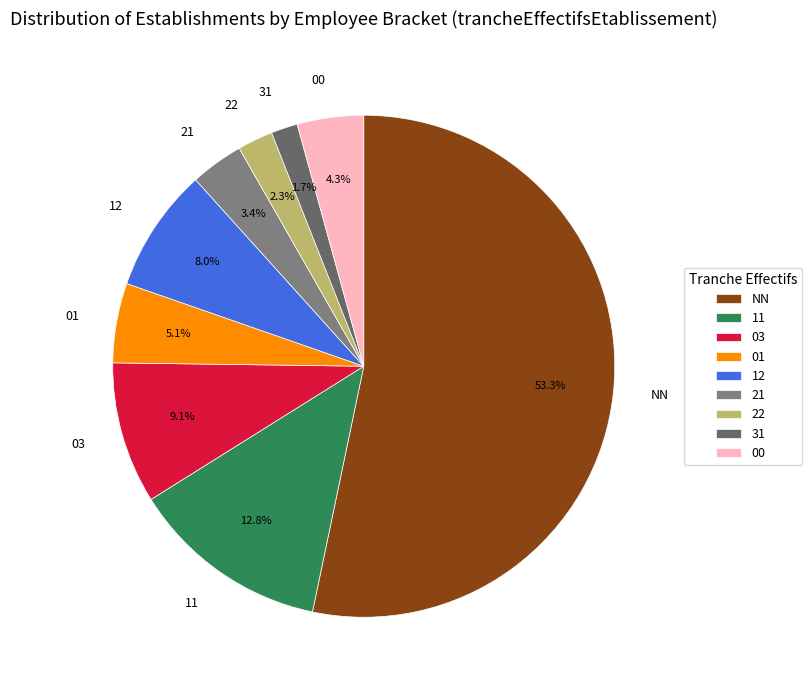

The 12 slice represents 19% of the pie. True or false?

False